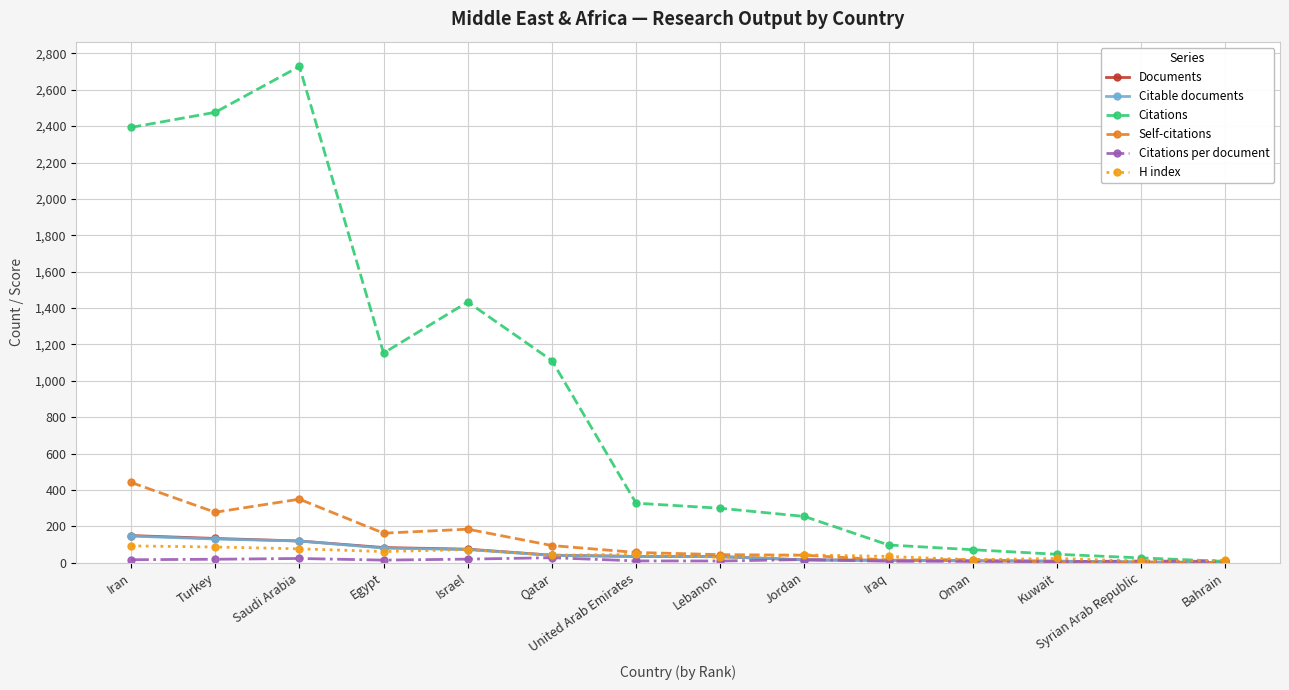

Between Turkey and Oman, which series saw the biggest shift?

Citations